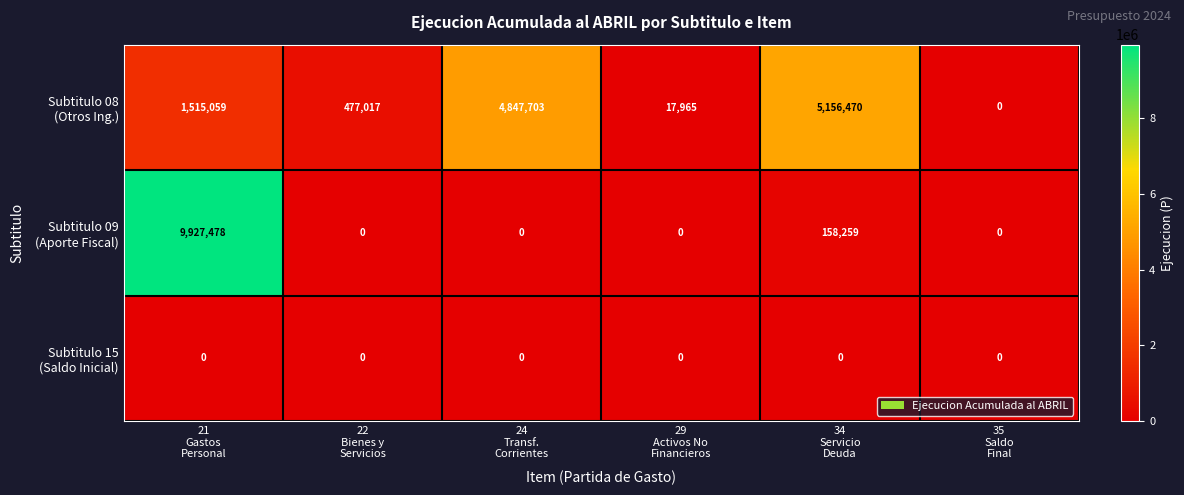

At how many categories does at least one series exceed 3455764?

3